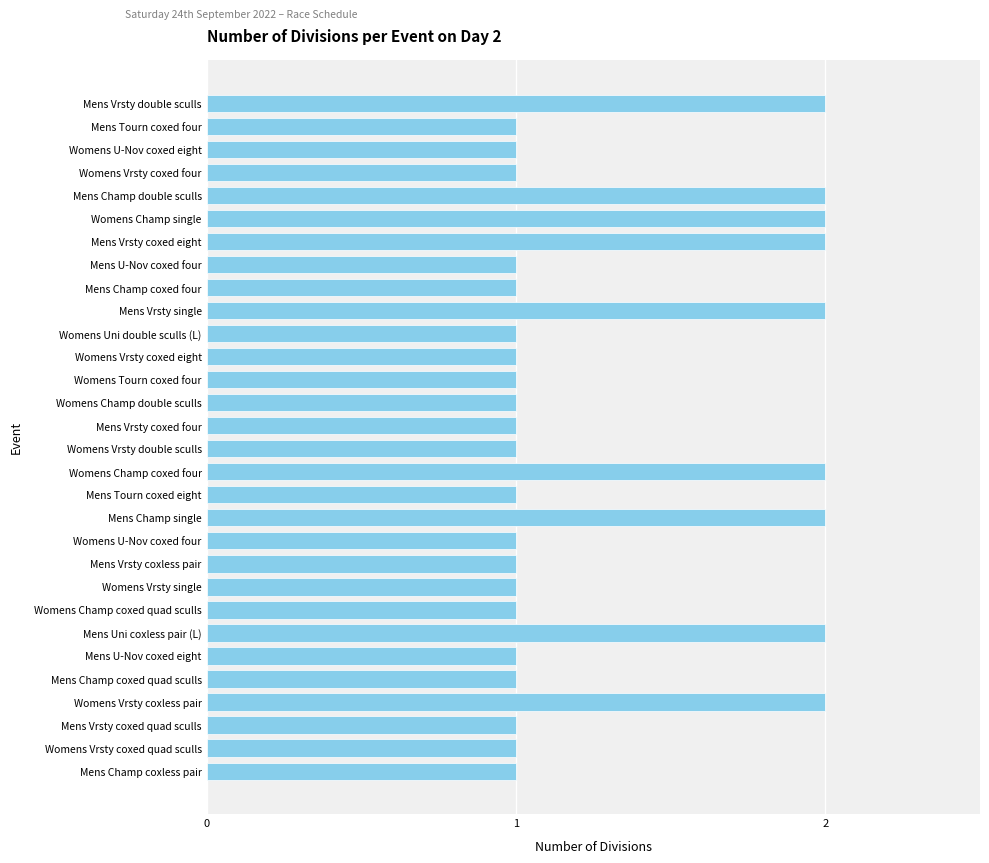

What is the difference between the second highest and minimum values?

1